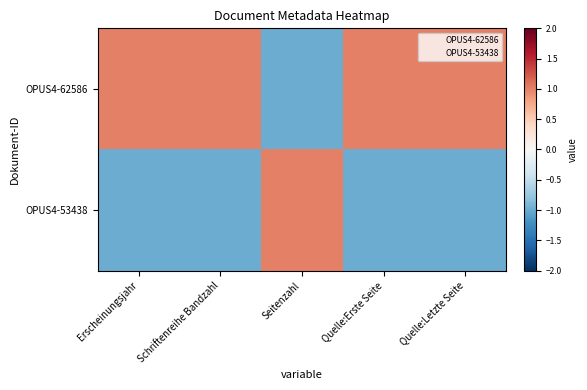

At which category is the sum across all series the highest?

Erscheinungsjahr